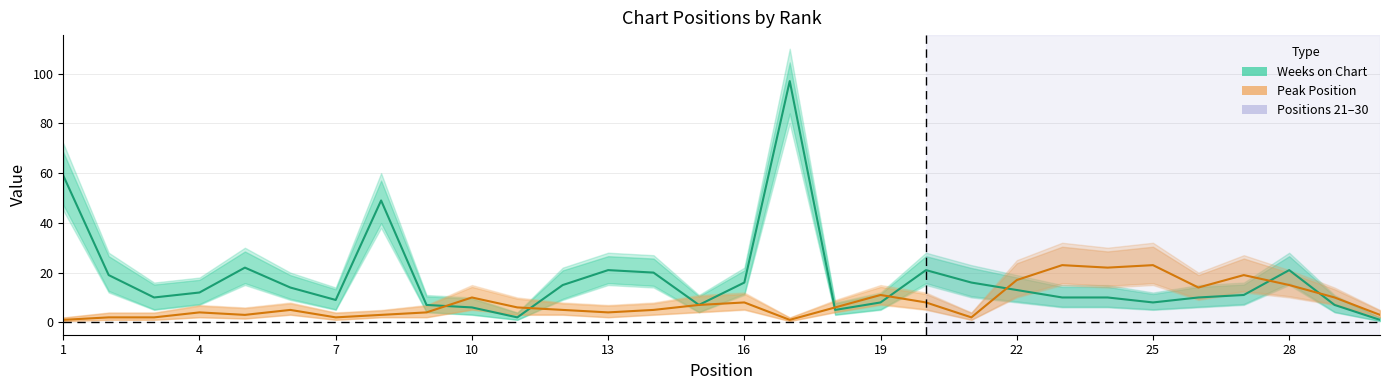

Which series ends up on top after the final intersection of Peak Position and Weeks on Chart?

Peak Position